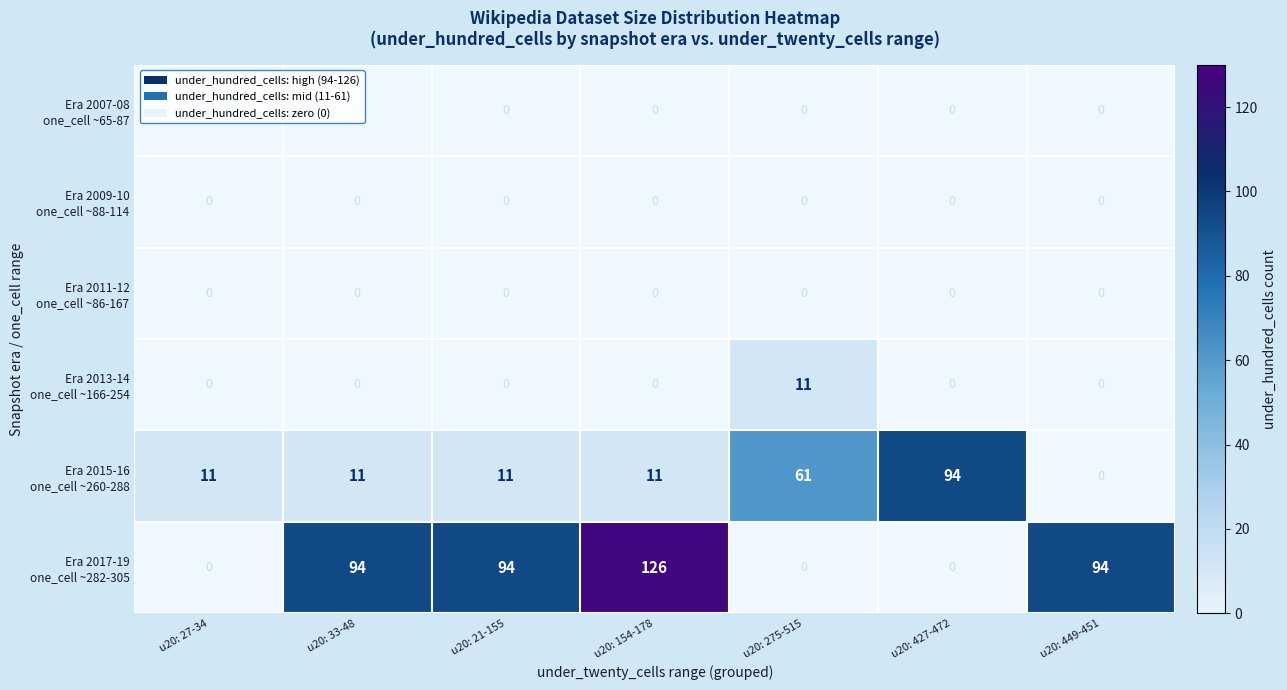

At how many categories does at least one series exceed 90?

5